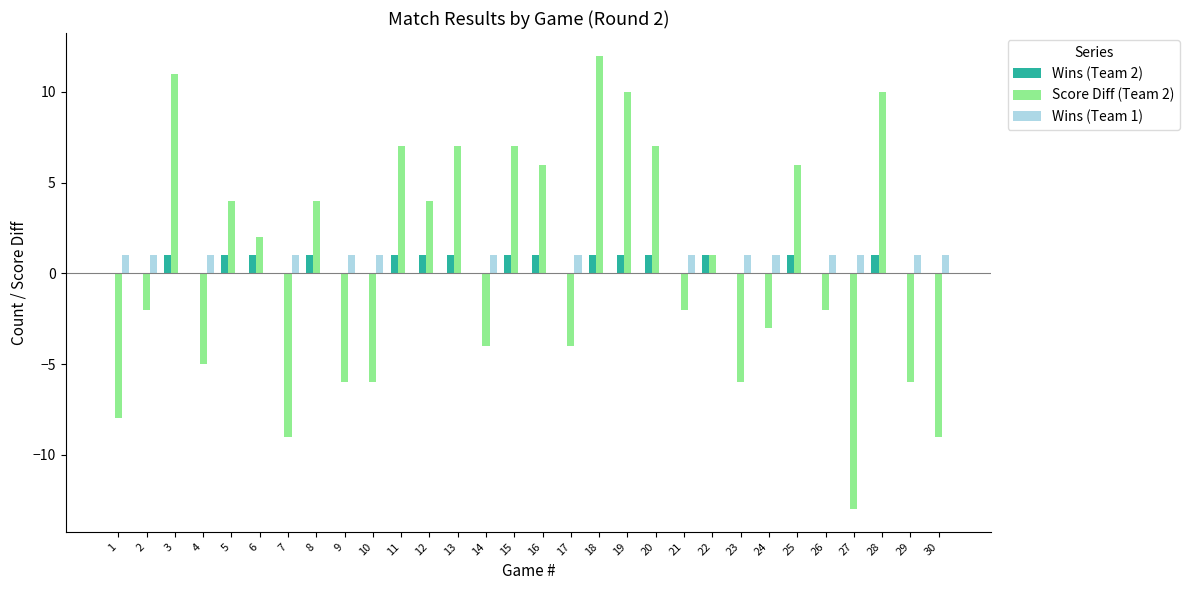

How many series are shown in this chart?

3